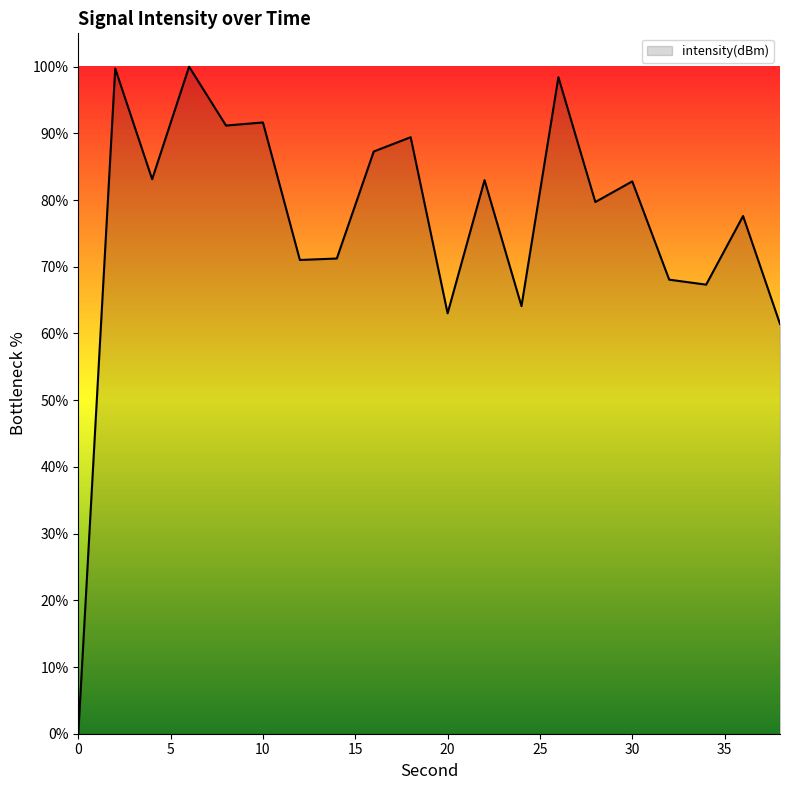

What is the greatest value displayed?

100.0